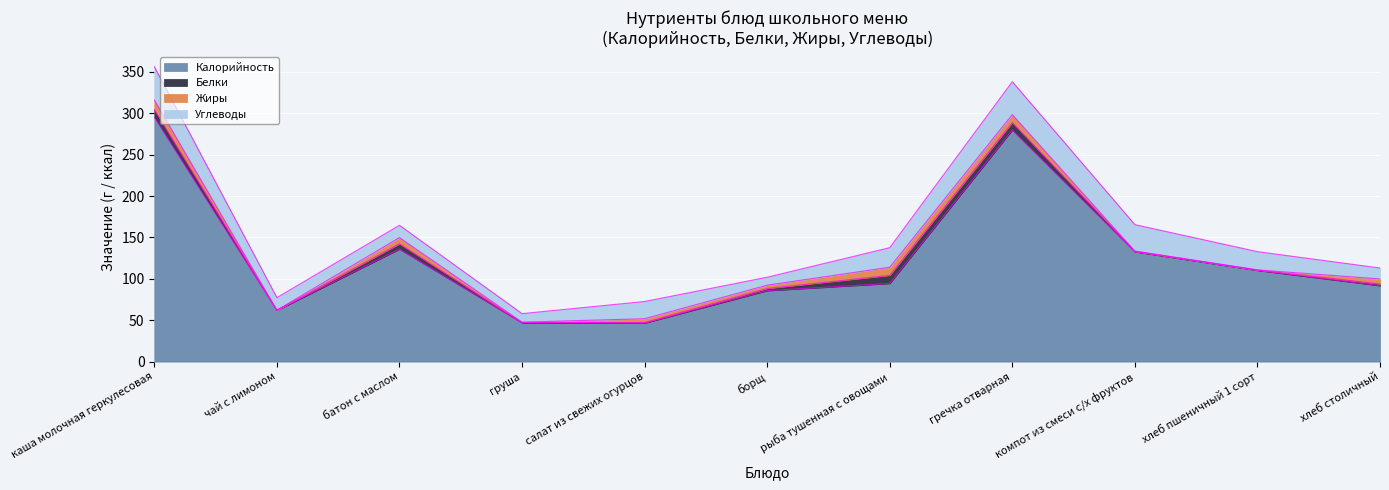

What is the label of the 10th point from the left?

хлеб пшеничный 1 сорт